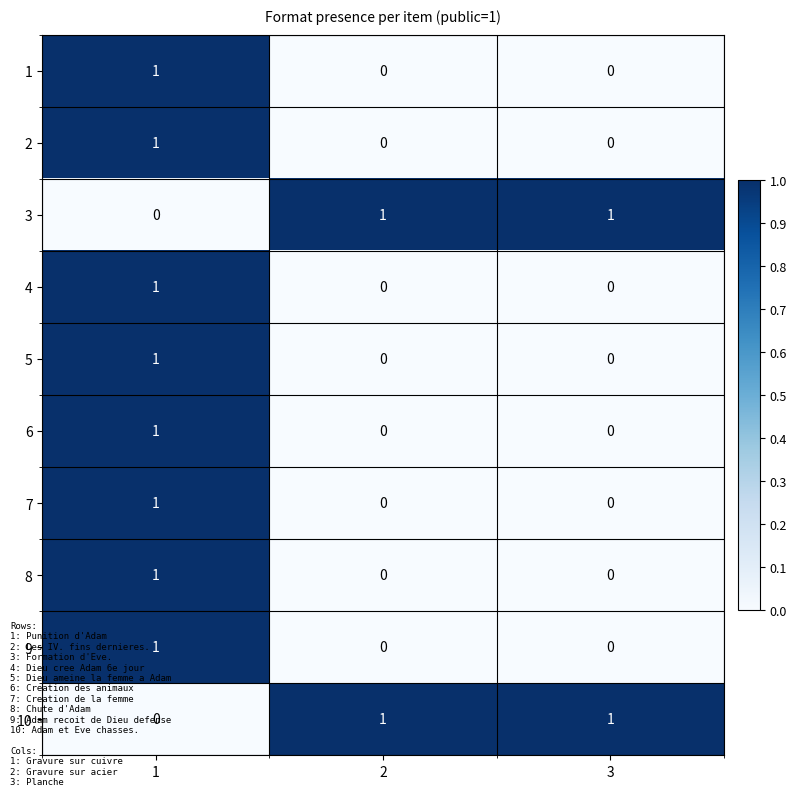

At how many categories does at least one series exceed 0?

3